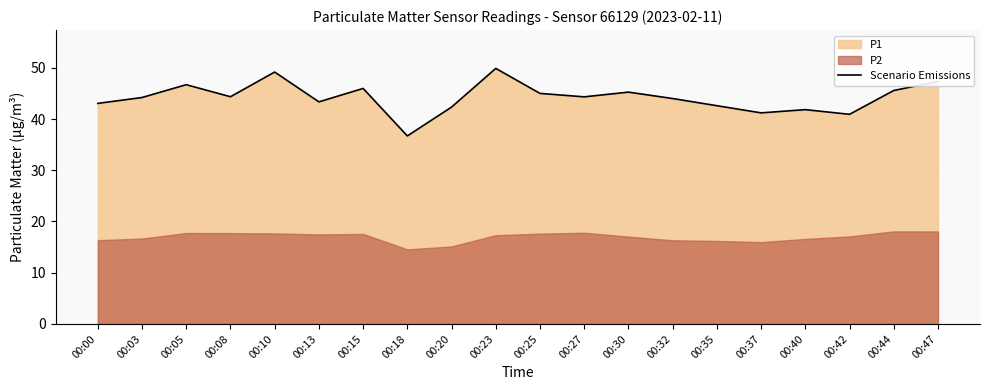

The chart shows a value of 49.9 at 00:23. True or false?

True